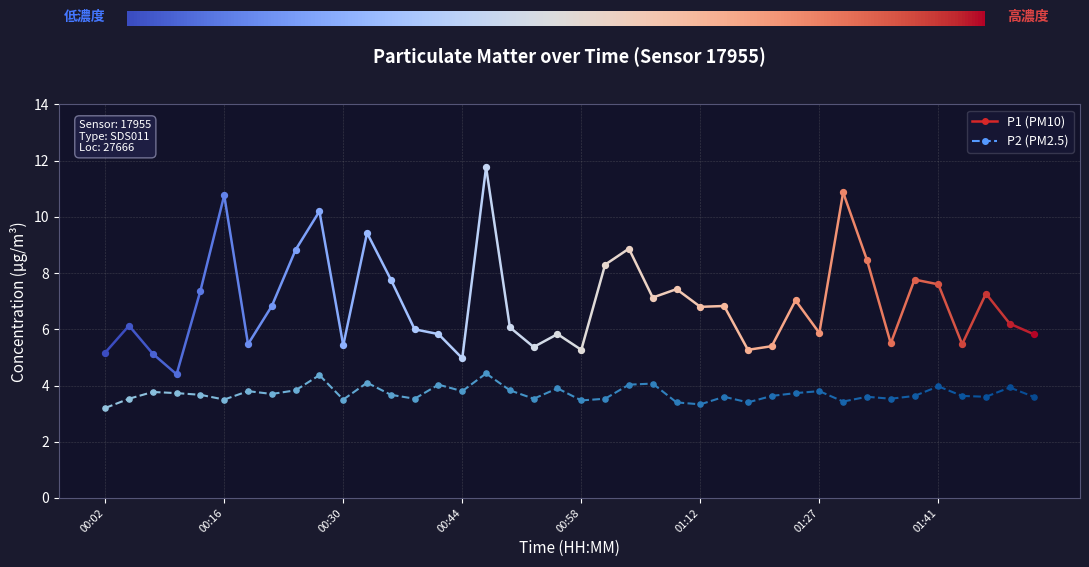

What is the total value across all series at 01:24?

10.8